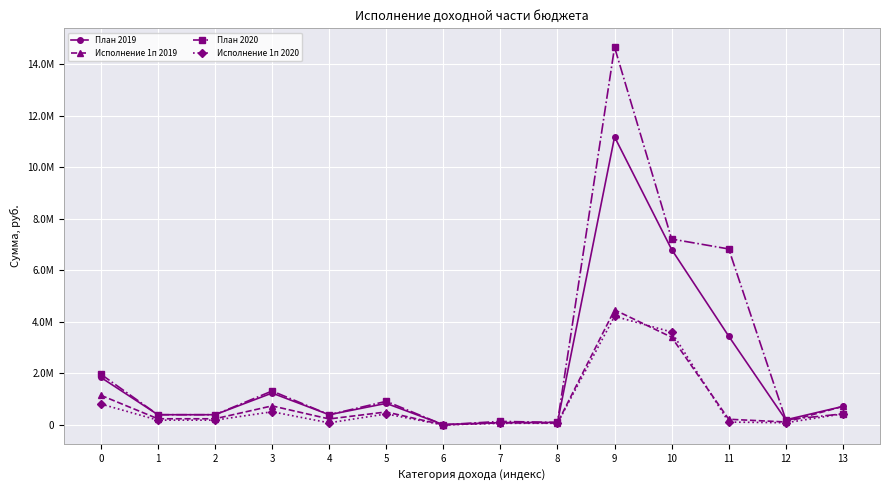

What is the difference between the maximum and minimum values in the План 2019 series?

11167844.3